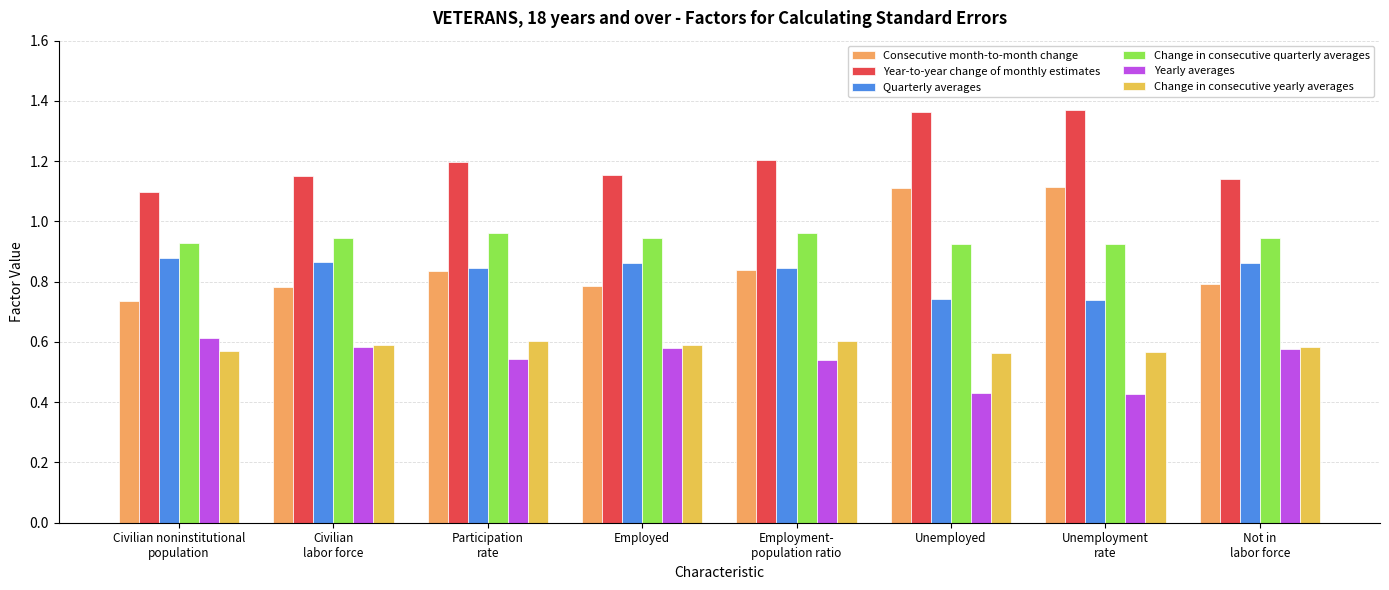

How many Change in consecutive quarterly averages values are between 0 and 1?

8